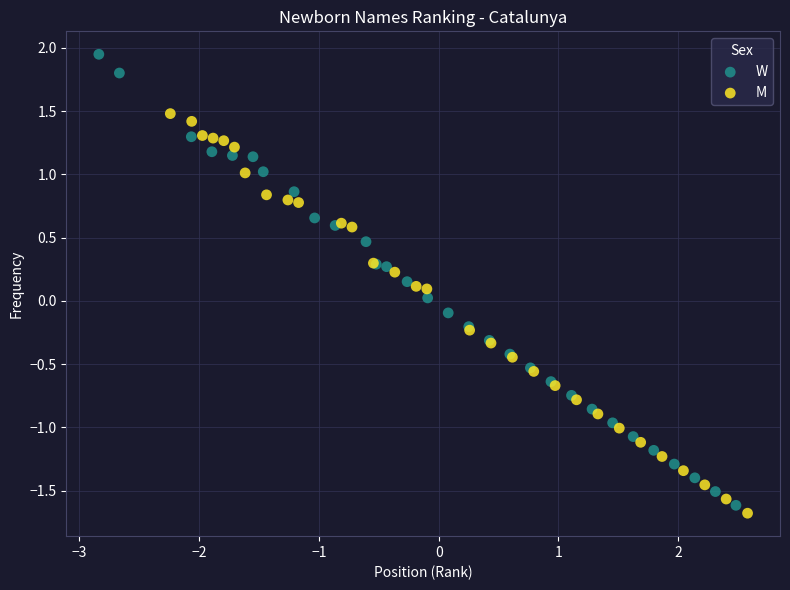

Which series contains the highest Y value?

W